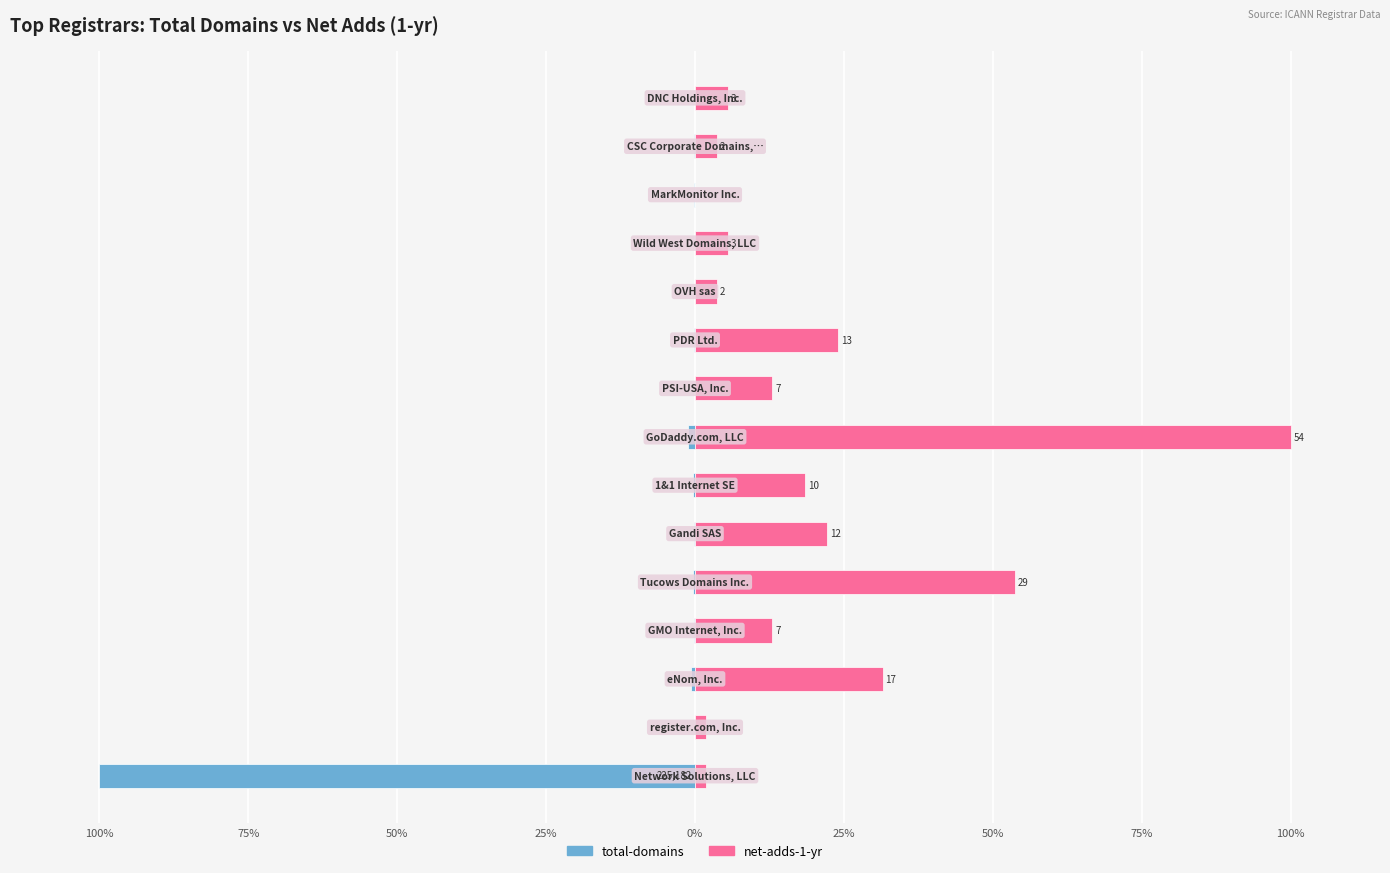

What is the sum of the net-adds-1-yr values at 75% and 25%?

24.1